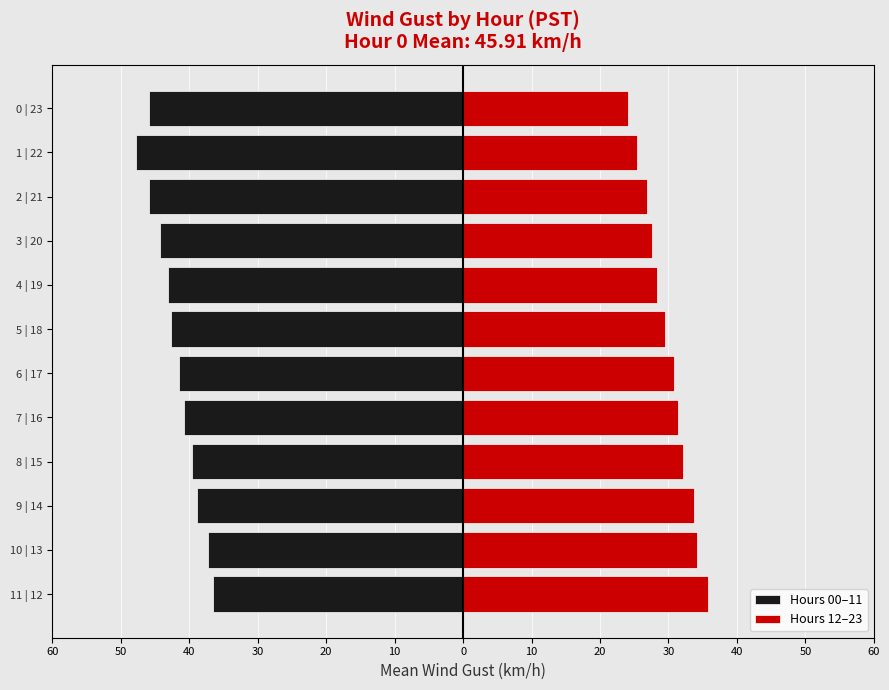

Reading left to right, list all the values displayed in this chart.

Hours 00–11: 60=-36.5	50=-37.2	40=-38.9	30=-39.6	20=-40.8	10=-41.5	0=-42.7	10=-43.1	20=-44.3	30=-45.9	40=-47.8	50=-45.9
Hours 12–23: 60=35.8	50=34.2	40=33.7	30=32.1	20=31.4	10=30.8	0=29.5	10=28.3	20=27.6	30=26.9	40=25.4	50=24.1